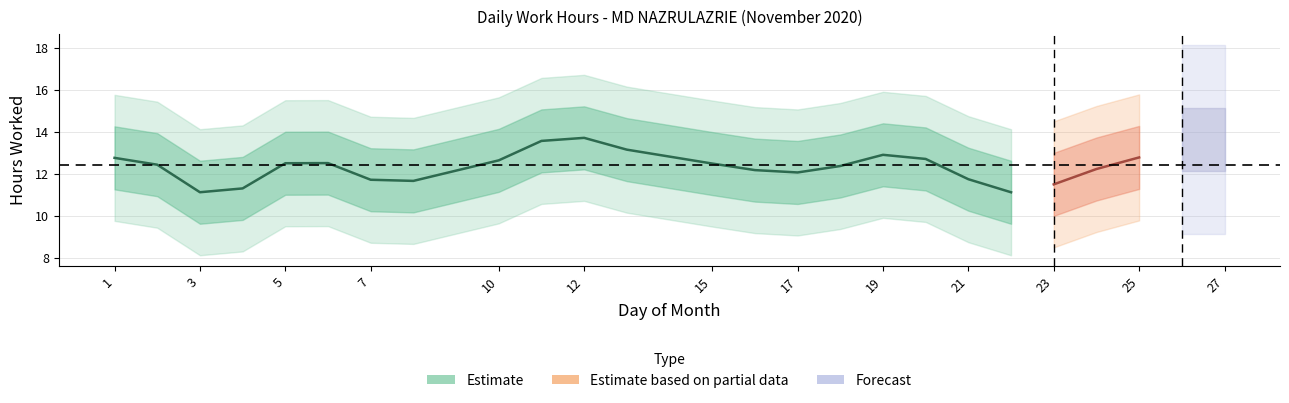

The value at 21 is 7.4. True or false?

False